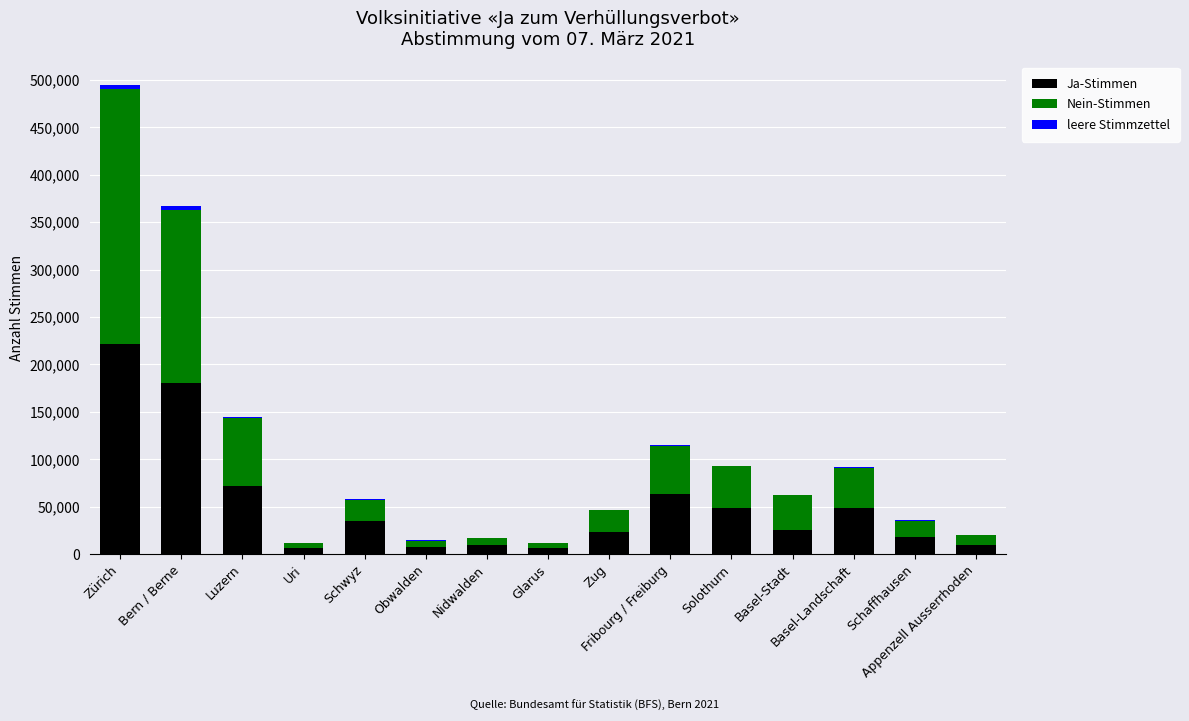

Rank the series by their maximum value, from lowest to highest.

leere Stimmzettel, Ja-Stimmen, Nein-Stimmen